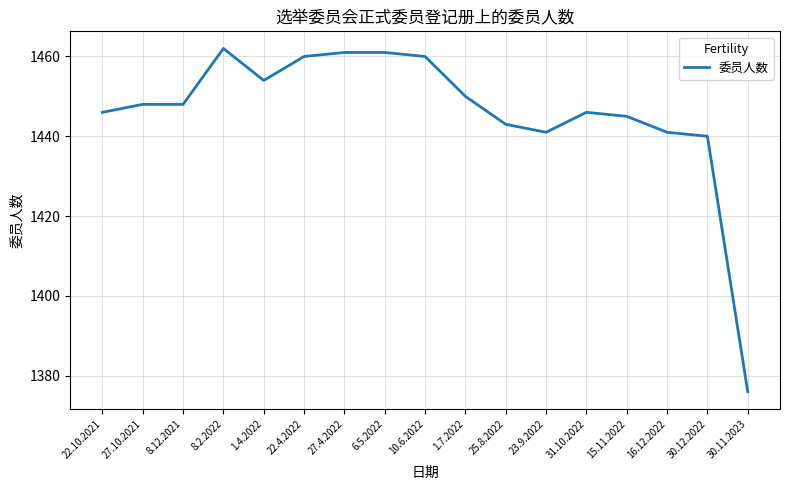

The value at 27.10.2021 is 573. True or false?

False